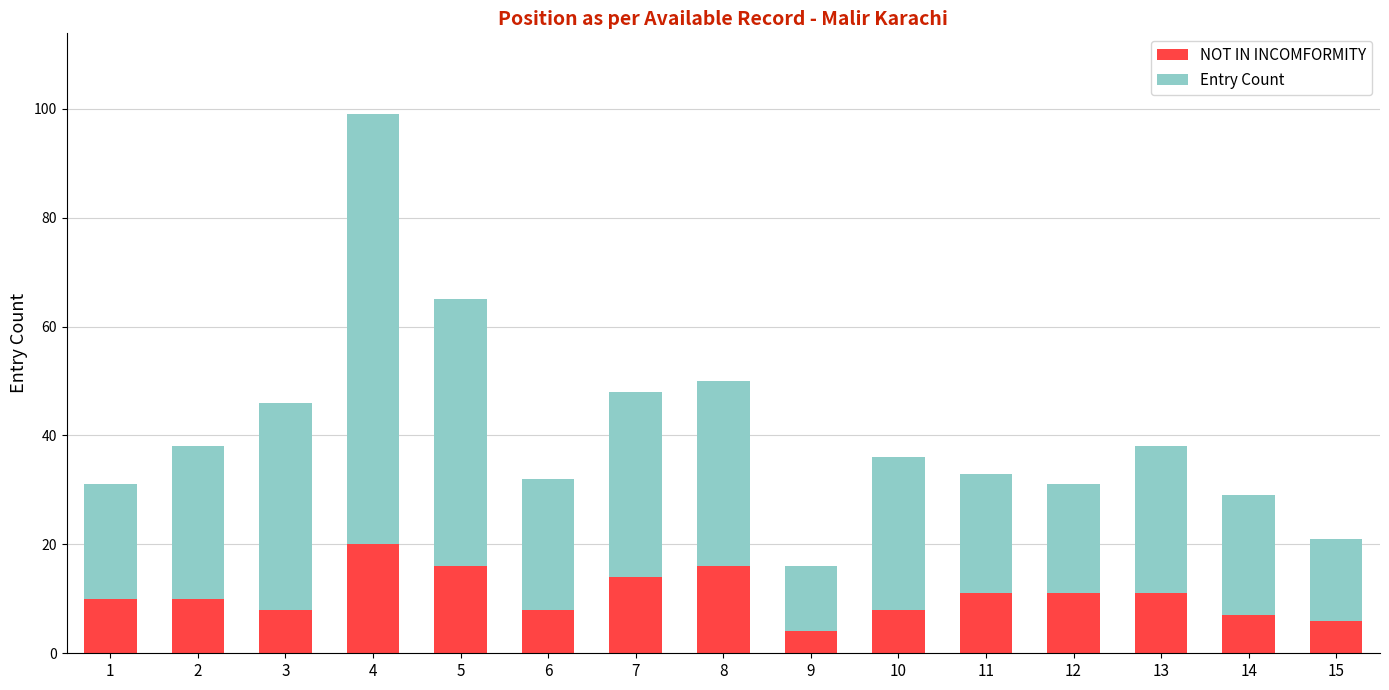

At which category is the sum across all series the highest?

4